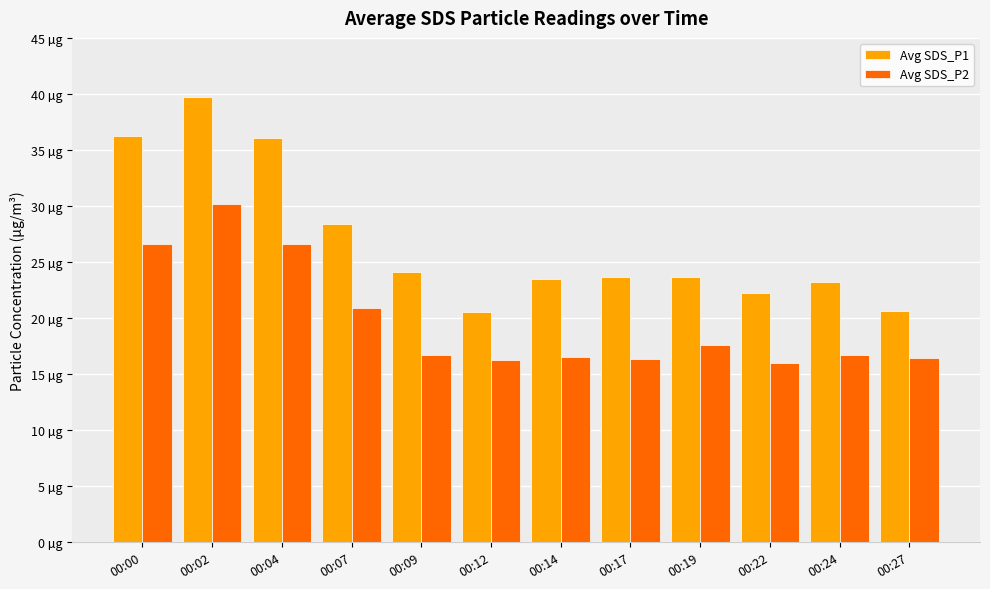

What is the sum of all Avg SDS_P1 values?

322.1